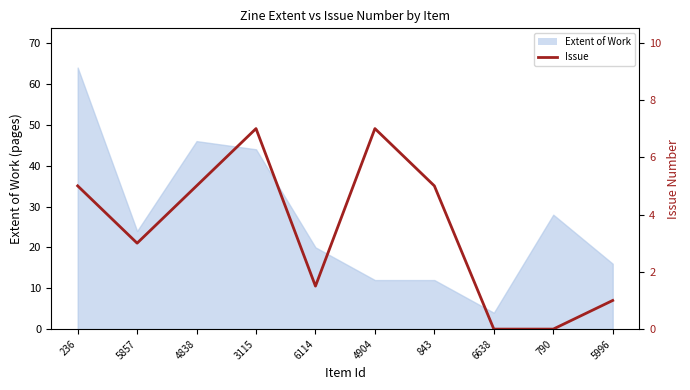

The chart shows a value of 4.7 at 4904. True or false?

False